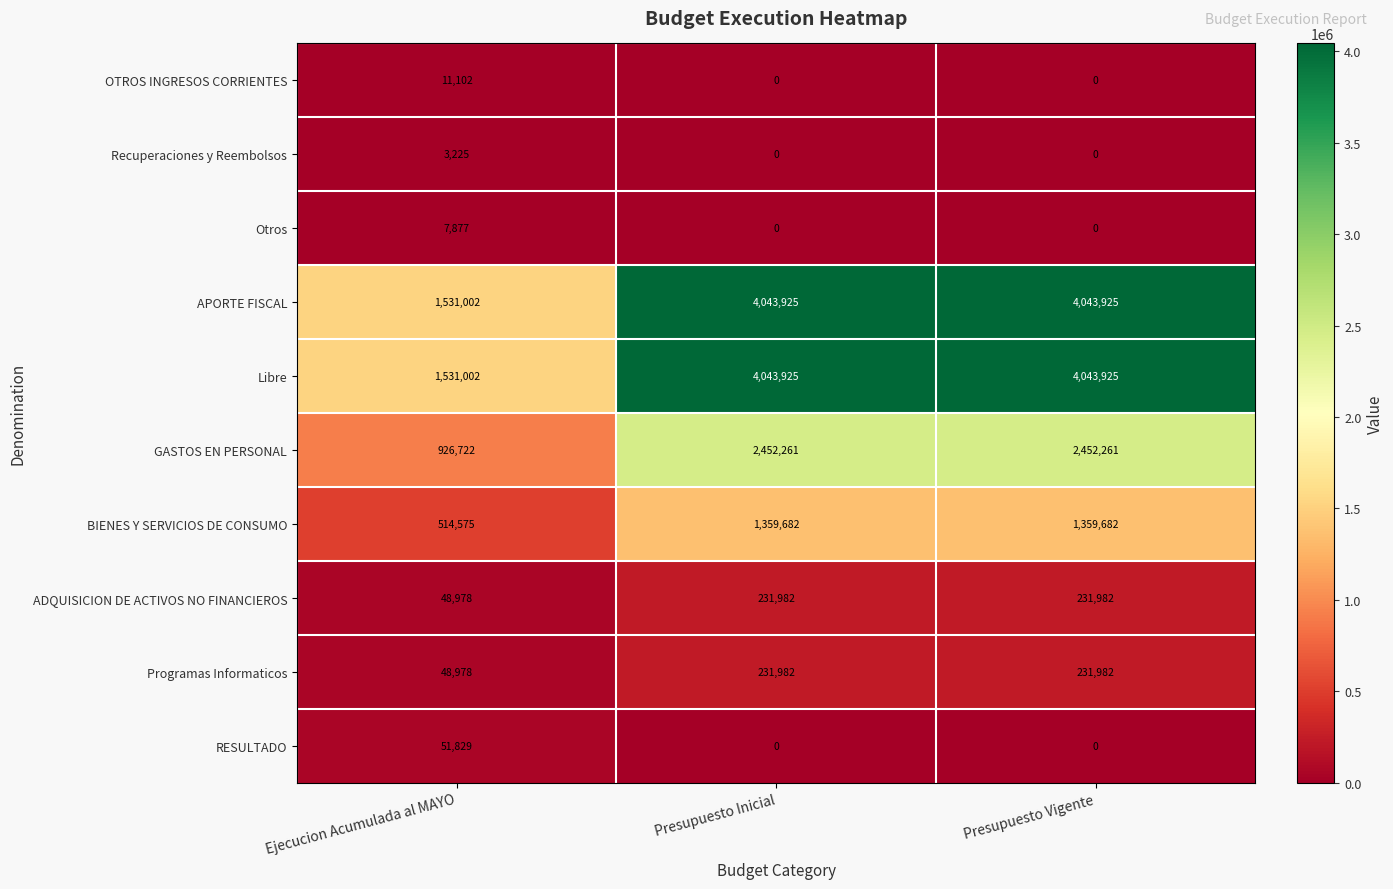

Reading left to right, extract all data points from this chart.

OTROS INGRESOS CORRIENTES: Ejecucion Acumulada al MAYO=11102	Presupuesto Inicial=0	Presupuesto Vigente=0
Recuperaciones y Reembolsos: Ejecucion Acumulada al MAYO=3225	Presupuesto Inicial=0	Presupuesto Vigente=0
Otros: Ejecucion Acumulada al MAYO=7877	Presupuesto Inicial=0	Presupuesto Vigente=0
APORTE FISCAL: Ejecucion Acumulada al MAYO=1531002	Presupuesto Inicial=4043925	Presupuesto Vigente=4043925
Libre: Ejecucion Acumulada al MAYO=1531002	Presupuesto Inicial=4043925	Presupuesto Vigente=4043925
GASTOS EN PERSONAL: Ejecucion Acumulada al MAYO=926722	Presupuesto Inicial=2452261	Presupuesto Vigente=2452261
BIENES Y SERVICIOS DE CONSUMO: Ejecucion Acumulada al MAYO=514575	Presupuesto Inicial=1359682	Presupuesto Vigente=1359682
ADQUISICION DE ACTIVOS NO FINANCIEROS: Ejecucion Acumulada al MAYO=48978	Presupuesto Inicial=231982	Presupuesto Vigente=231982
Programas Informaticos: Ejecucion Acumulada al MAYO=48978	Presupuesto Inicial=231982	Presupuesto Vigente=231982
RESULTADO: Ejecucion Acumulada al MAYO=51829	Presupuesto Inicial=0	Presupuesto Vigente=0